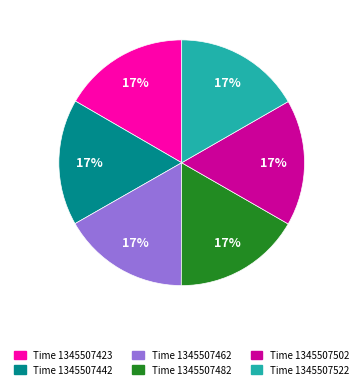

Does any single category account for the majority?

No